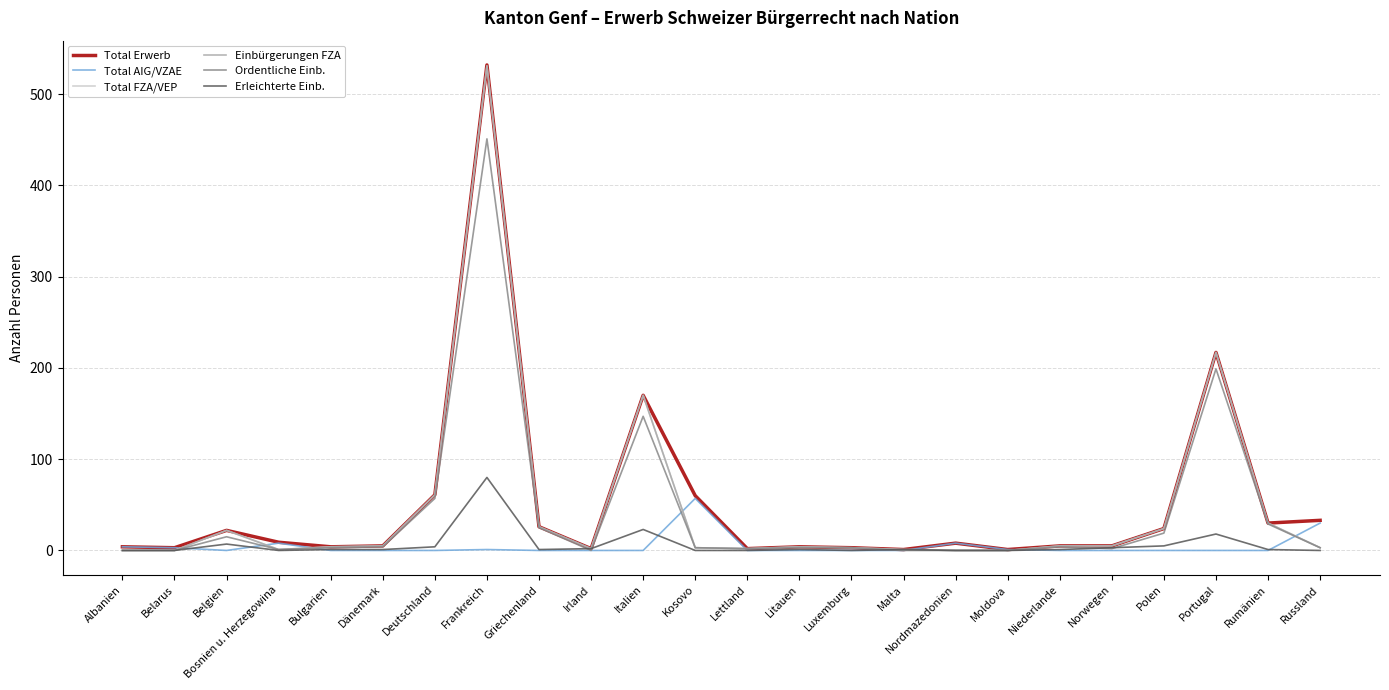

Is this an area chart (filled region under the line)?

No